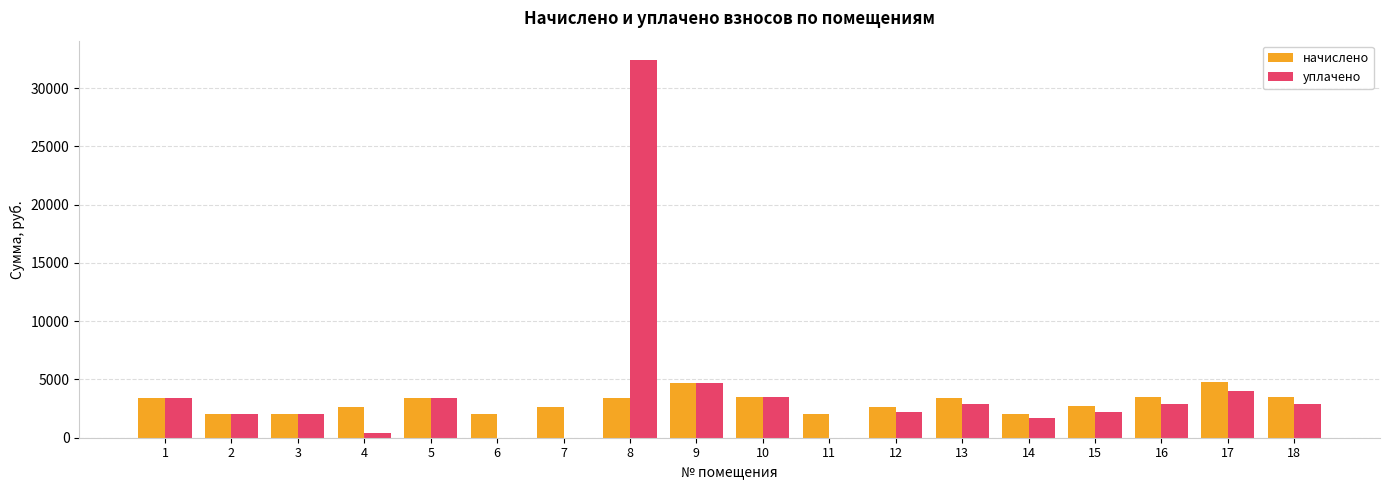

What is the average value of the начислено series?

3026.1